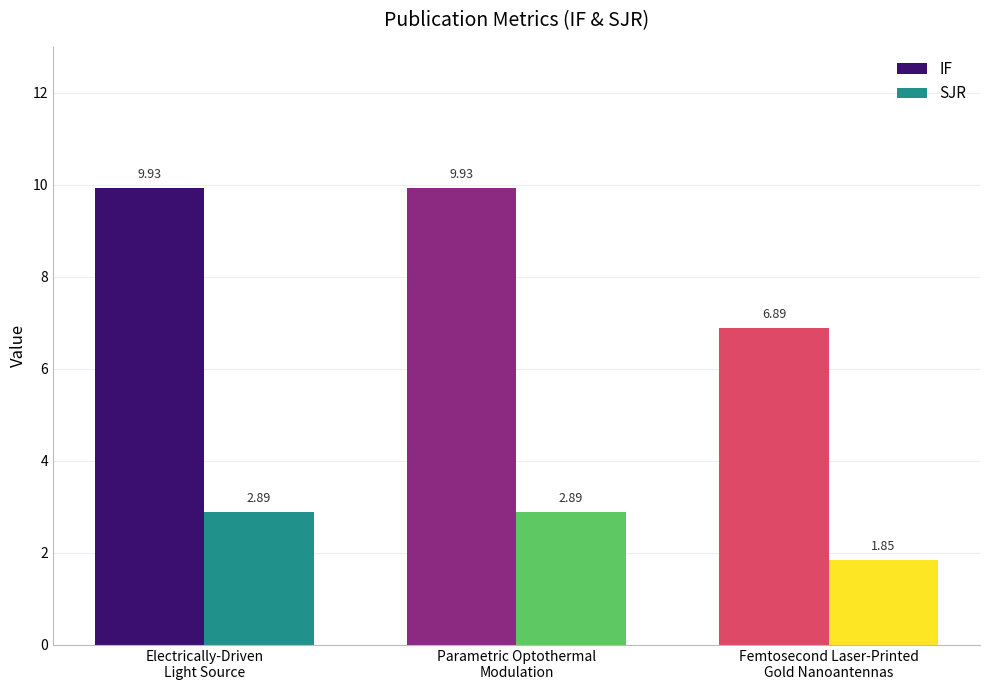

What is the spread (max minus min) of values at Femtosecond Laser-Printed
Gold Nanoantennas?

5.0